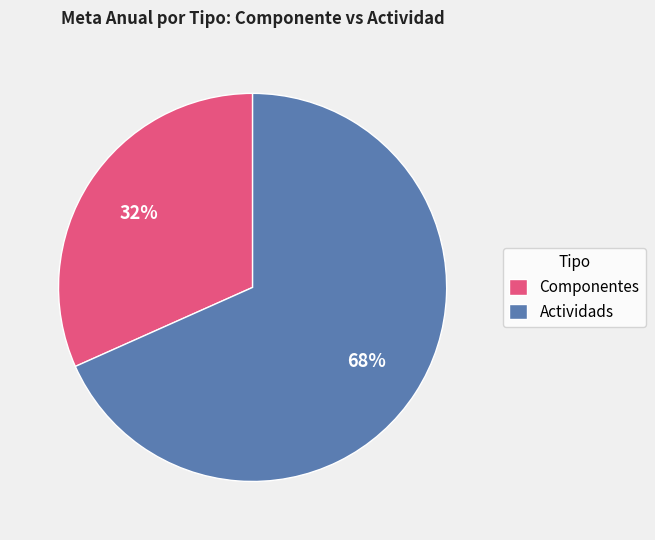

The Componentes slice represents 45% of the pie. True or false?

False